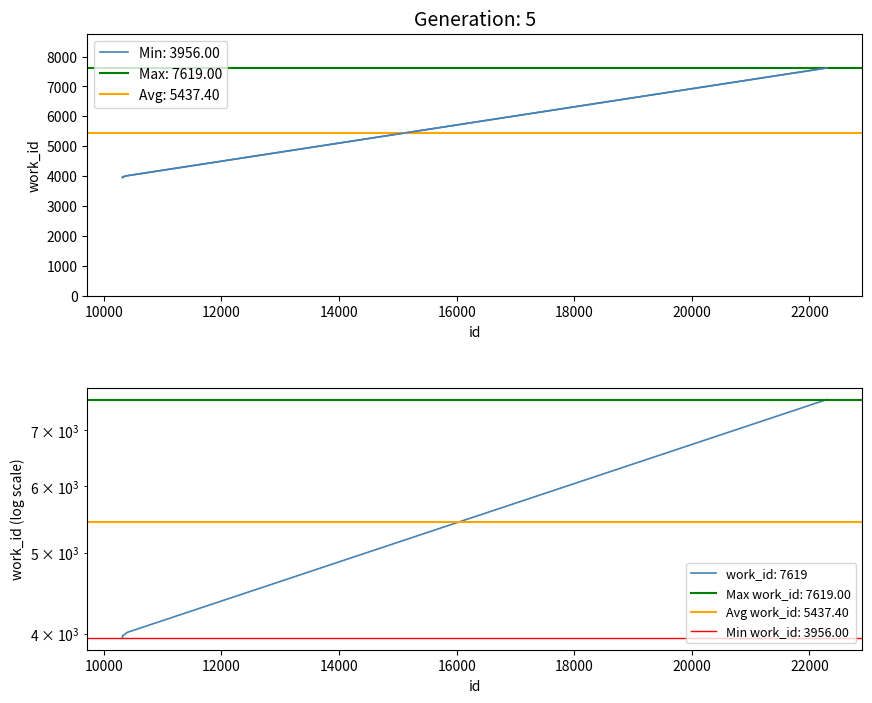

Rank the categories by value from highest to lowest.

22297, 22299, 10401, 10319, 10318